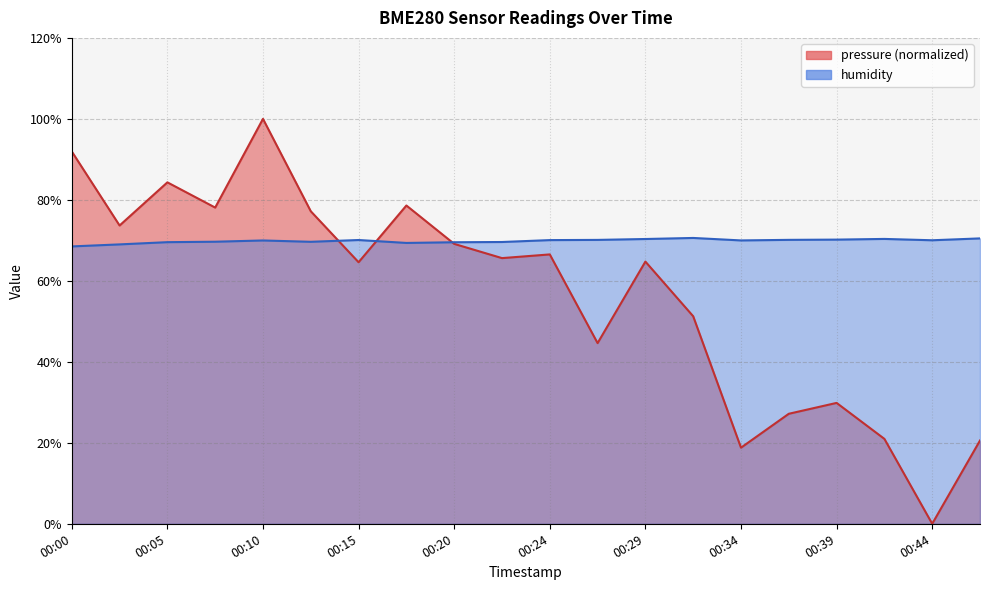

At which category is the sum across all series the highest?

00:10